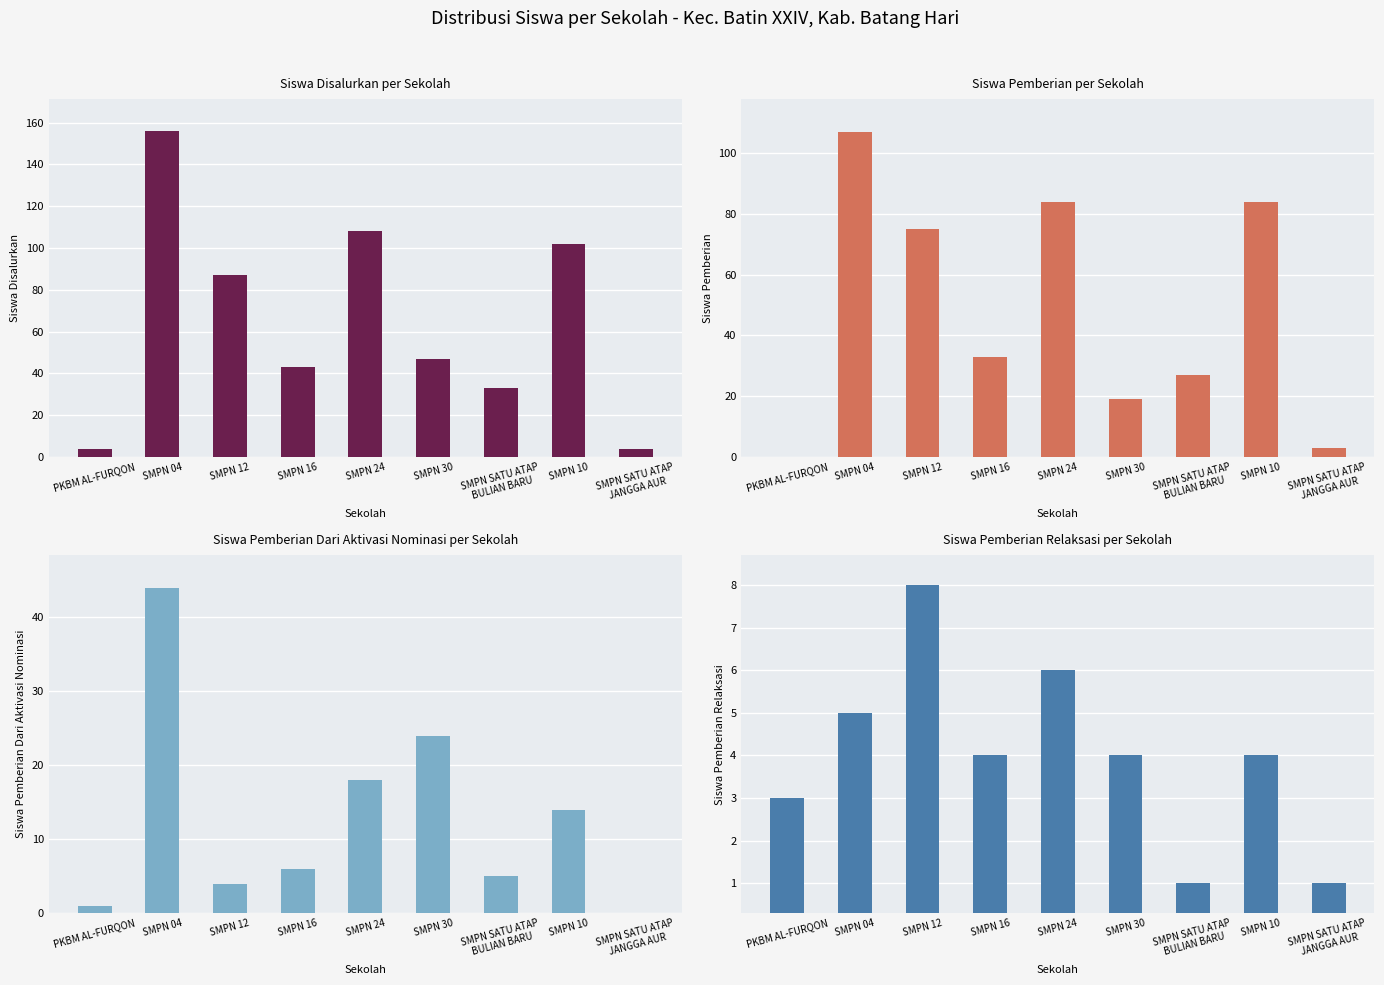

Is the value of Siswa Pemberian Dari Aktivasi Nominasi at SMPN SATU ATAP
BULIAN BARU greater than the value of Siswa Pemberian at SMPN 30?

No